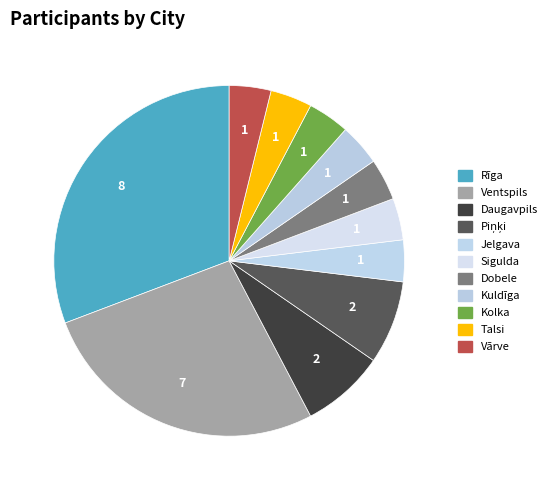

Which has a higher value, Kuldīga or Daugavpils?

Daugavpils